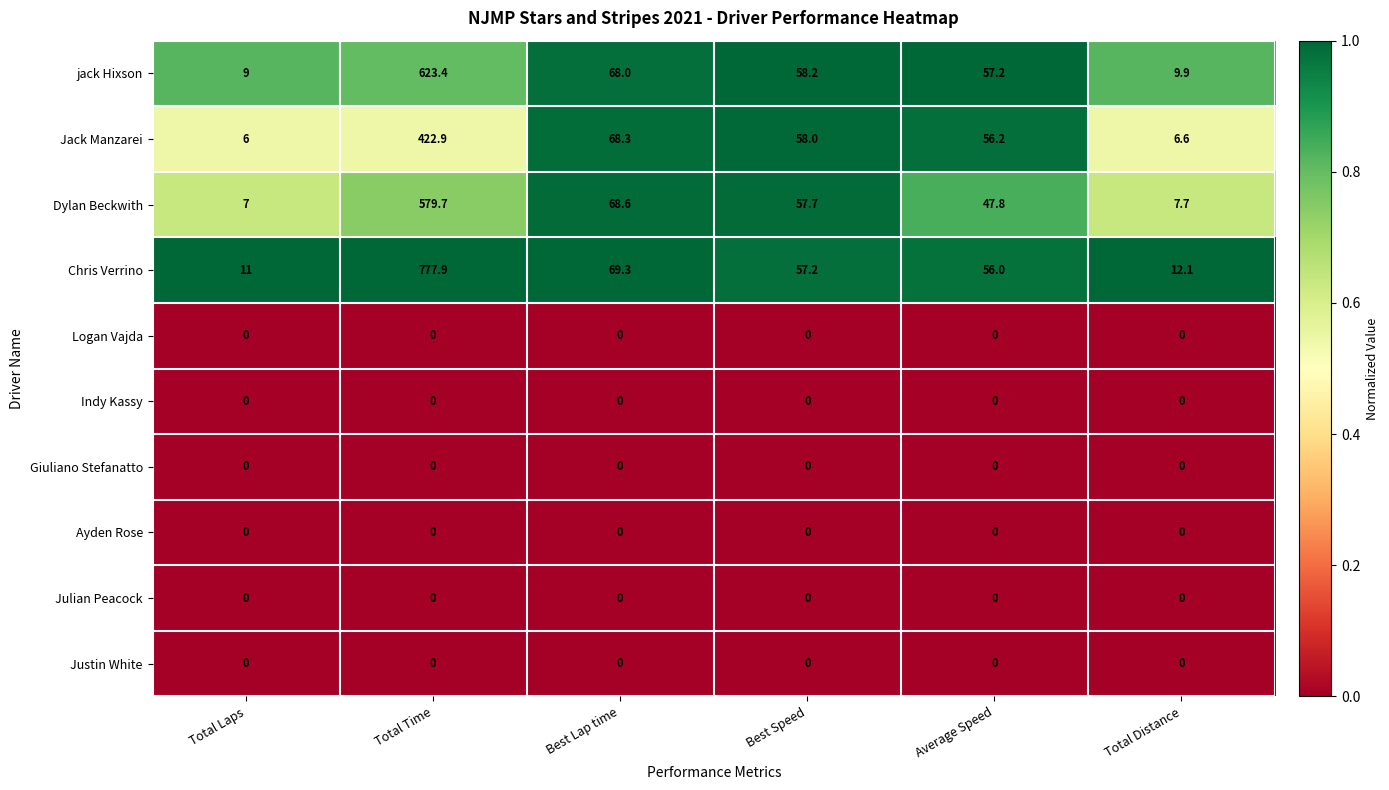

At which category is the sum across all series the highest?

Total Time